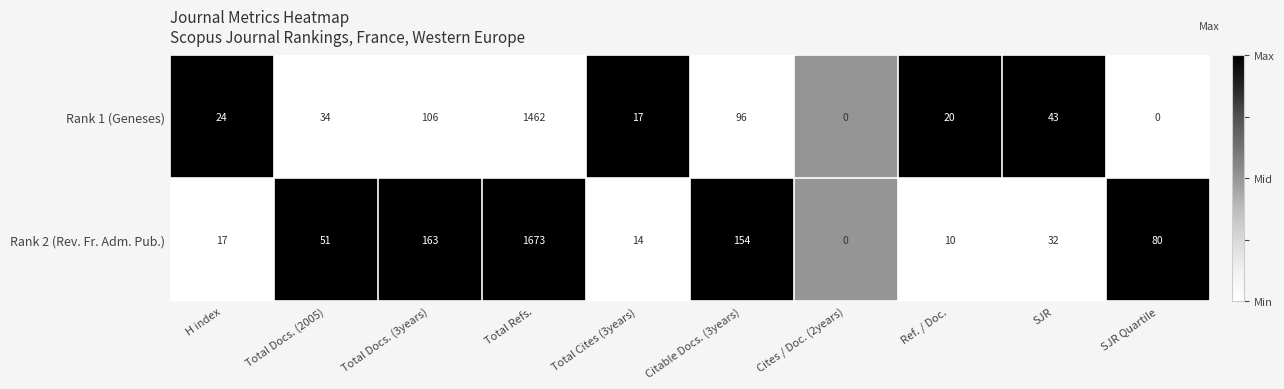

What value does the Rank 2 (Rev. Fr. Adm. Pub.) series have at Total Docs. (2005), to the nearest 100?

100